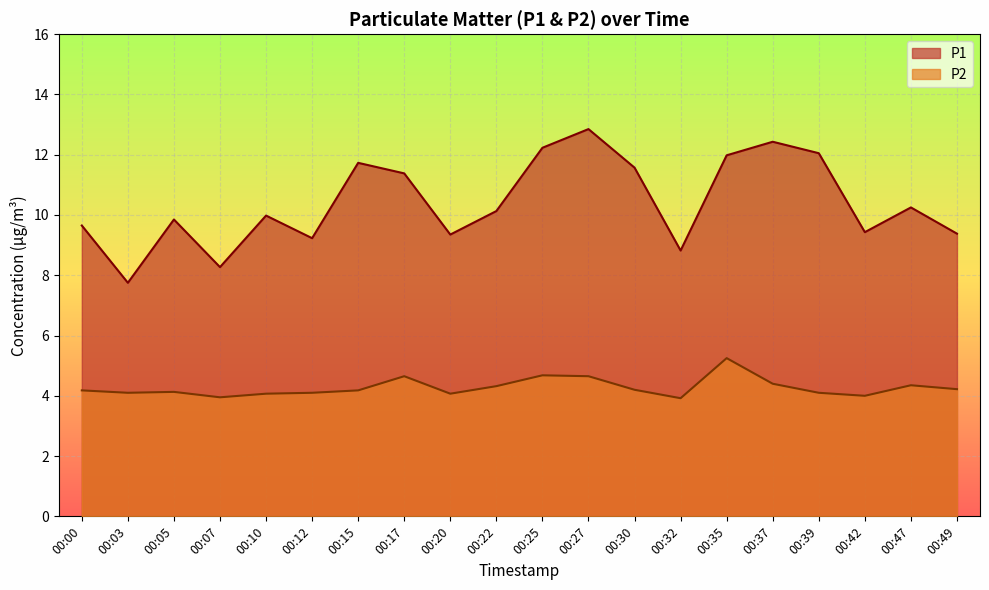

What are all the series names shown in the legend?

P1, P2